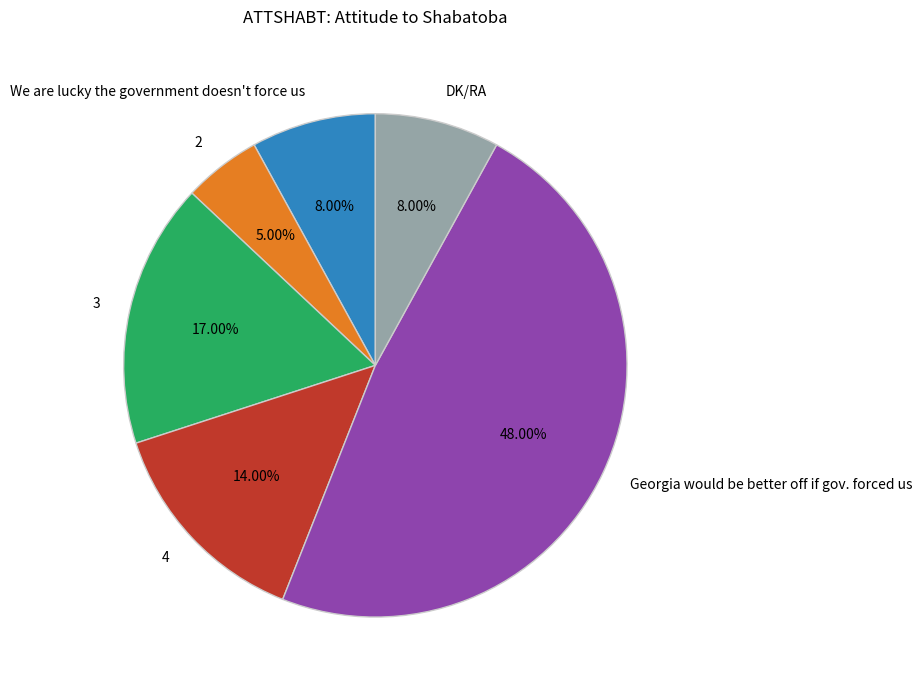

Does any single category account for the majority?

No